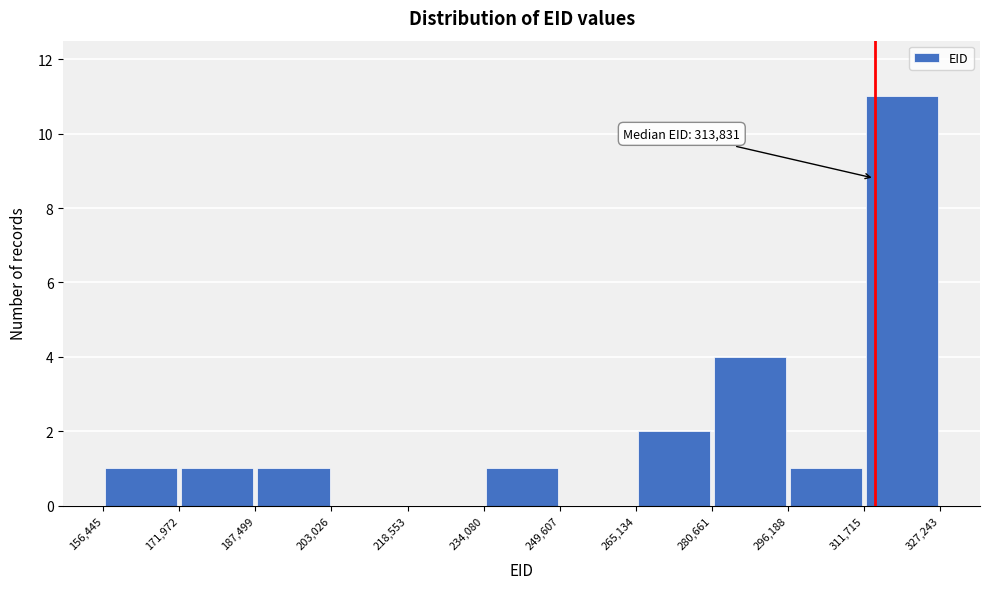

Over which range of the x-axis is the bar tallest?

311,715 to 327,243